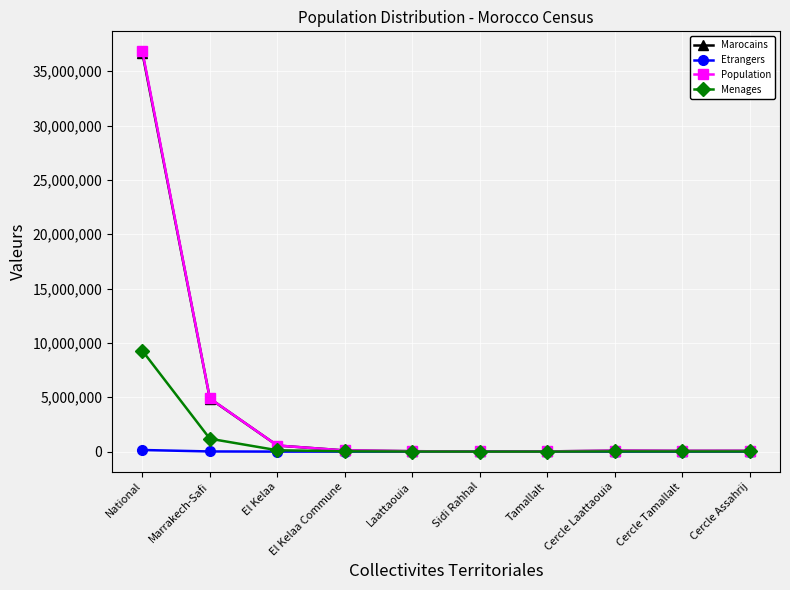

How many values in the Population series are below 81279?

5